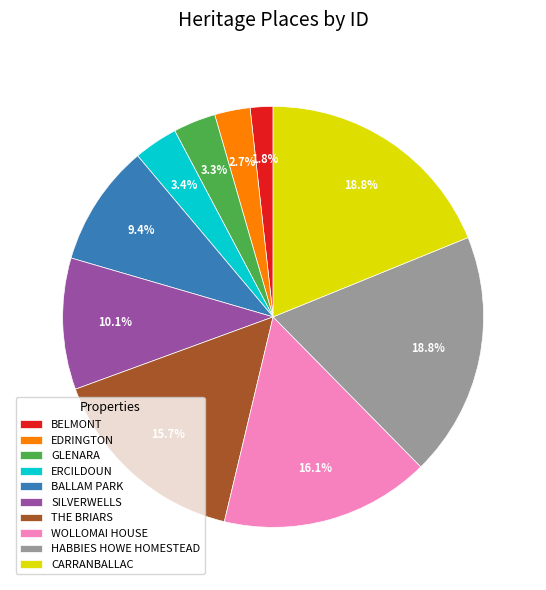

Count the number of slices in the pie.

10